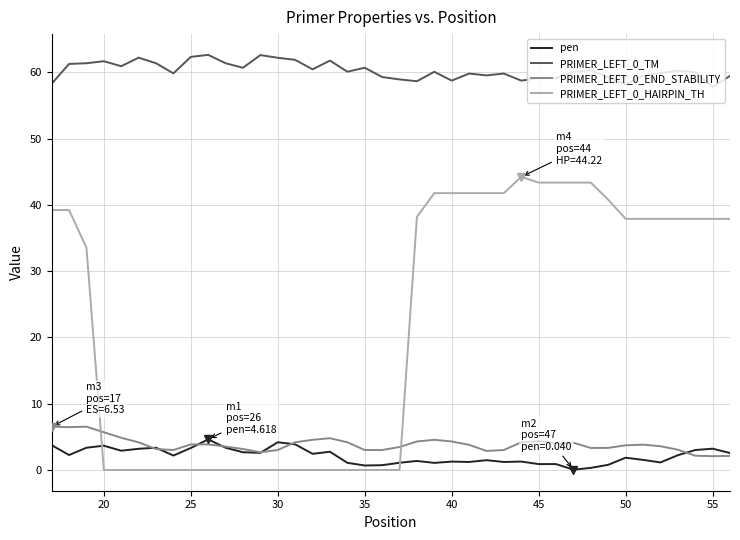

True or false: pen and PRIMER_LEFT_0_TM intersect in this chart.

False